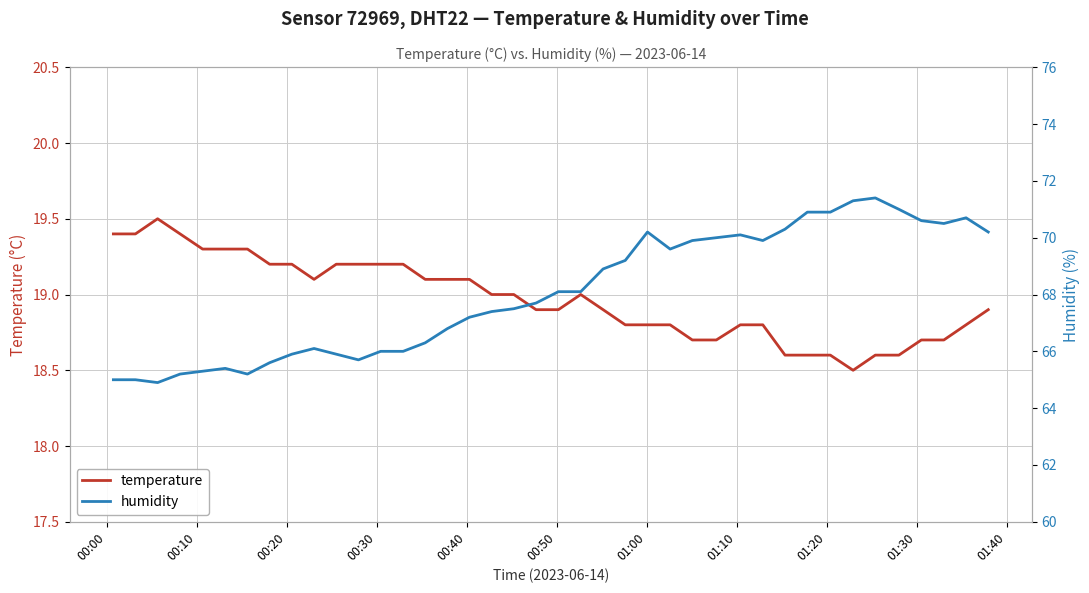

At how many categories does at least one series exceed 19?

40